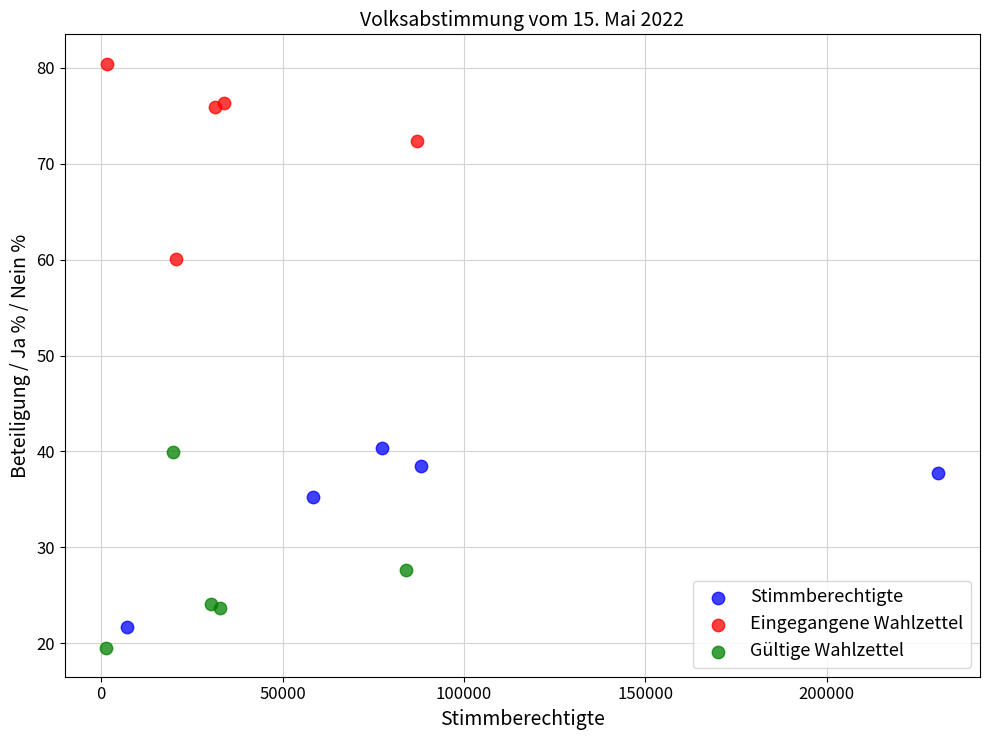

Which series contains the highest Y value?

Eingegangene Wahlzettel